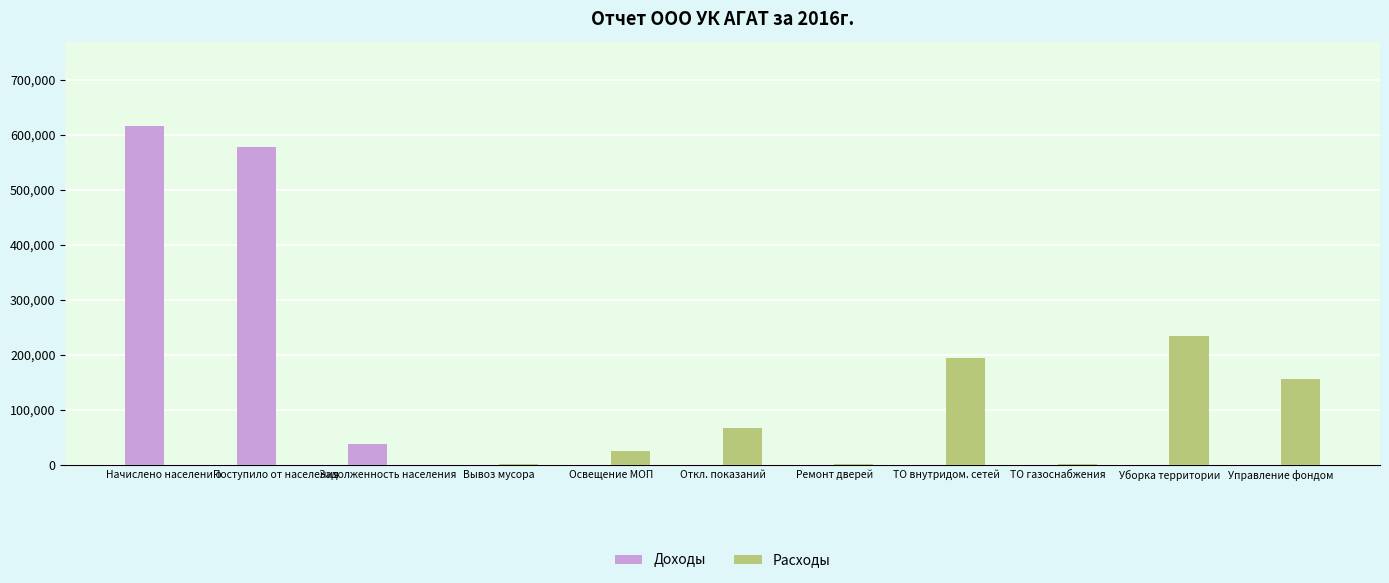

Is it true that Доходы equals -339964 at ТО газоснабжения?

False